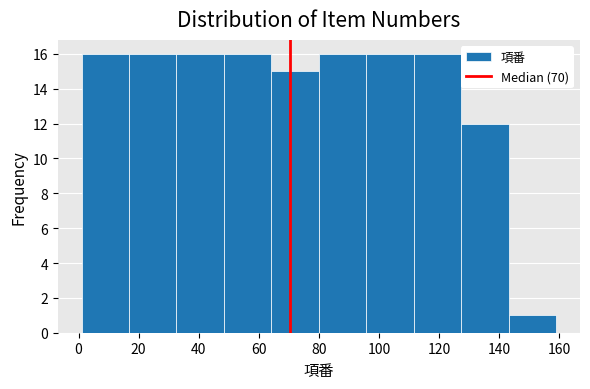

Reading left to right, list every bar in this chart as the range it spans on the x-axis followed by its height. Neither the bar edges nor the heights are printed on the chart, so give them approximately, as read against the axes.

1.0 to 16.8: 16
16.8 to 32.6: 16
32.6 to 48.4: 16
48.4 to 64.2: 16
64.2 to 80.0: 15
80.0 to 95.8: 16
95.8 to 111.6: 16
111.6 to 127.4: 16
127.4 to 143.2: 12
143.2 to 159.0: 1